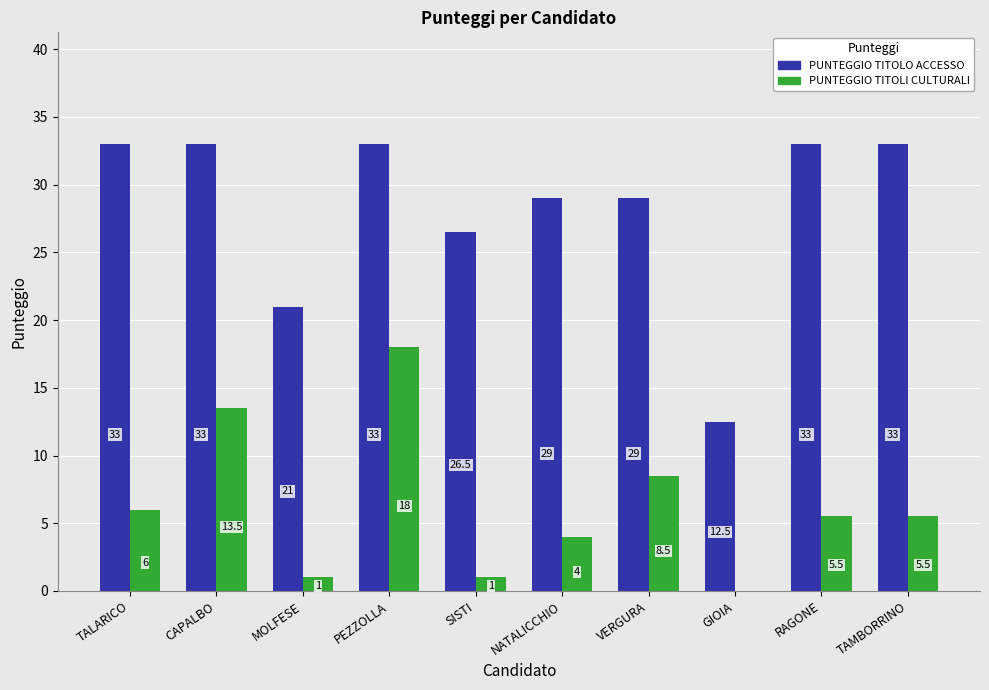

Which series has the largest total across all categories?

PUNTEGGIO TITOLO ACCESSO